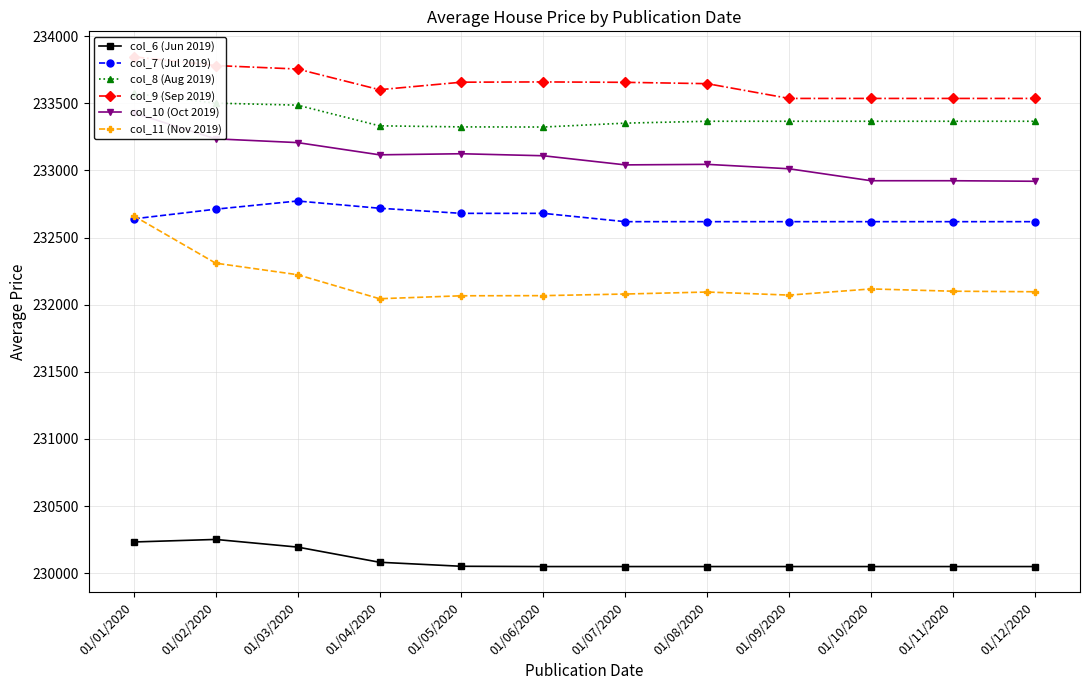

Reading right to left, extract all data points from this chart.

col_6 (Jun 2019): 01/12/2020=230049	01/11/2020=230049	01/10/2020=230049	01/09/2020=230049	01/08/2020=230049	01/07/2020=230049	01/06/2020=230049	01/05/2020=230051	01/04/2020=230081	01/03/2020=230194	01/02/2020=230251	01/01/2020=230232
col_7 (Jul 2019): 01/12/2020=232618	01/11/2020=232618	01/10/2020=232618	01/09/2020=232618	01/08/2020=232618	01/07/2020=232618	01/06/2020=232680	01/05/2020=232680	01/04/2020=232718	01/03/2020=232772	01/02/2020=232711	01/01/2020=232639
col_8 (Aug 2019): 01/12/2020=233366	01/11/2020=233366	01/10/2020=233366	01/09/2020=233366	01/08/2020=233366	01/07/2020=233352	01/06/2020=233323	01/05/2020=233324	01/04/2020=233332	01/03/2020=233486	01/02/2020=233501	01/01/2020=233573
col_9 (Sep 2019): 01/12/2020=233536	01/11/2020=233536	01/10/2020=233536	01/09/2020=233536	01/08/2020=233646	01/07/2020=233656	01/06/2020=233659	01/05/2020=233657	01/04/2020=233601	01/03/2020=233755	01/02/2020=233781	01/01/2020=233846
col_10 (Oct 2019): 01/12/2020=232919	01/11/2020=232923	01/10/2020=232923	01/09/2020=233012	01/08/2020=233045	01/07/2020=233041	01/06/2020=233109	01/05/2020=233124	01/04/2020=233116	01/03/2020=233207	01/02/2020=233235	01/01/2020=233428
col_11 (Nov 2019): 01/12/2020=232096	01/11/2020=232100	01/10/2020=232117	01/09/2020=232071	01/08/2020=232094	01/07/2020=232079	01/06/2020=232067	01/05/2020=232066	01/04/2020=232044	01/03/2020=232223	01/02/2020=232309	01/01/2020=232661